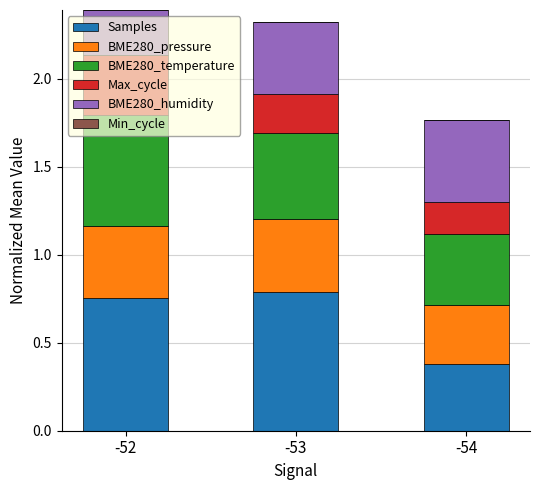

What is the lowest value of the Samples series?

0.4